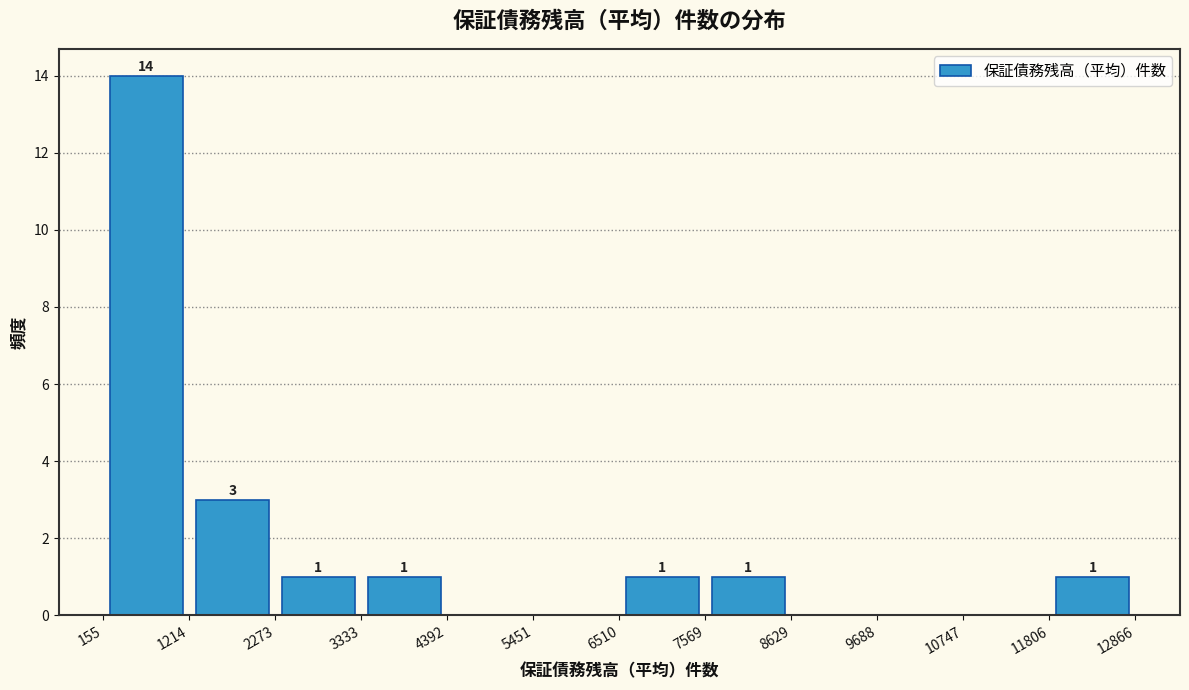

Over which range of the x-axis is the bar tallest?

155 to 1214